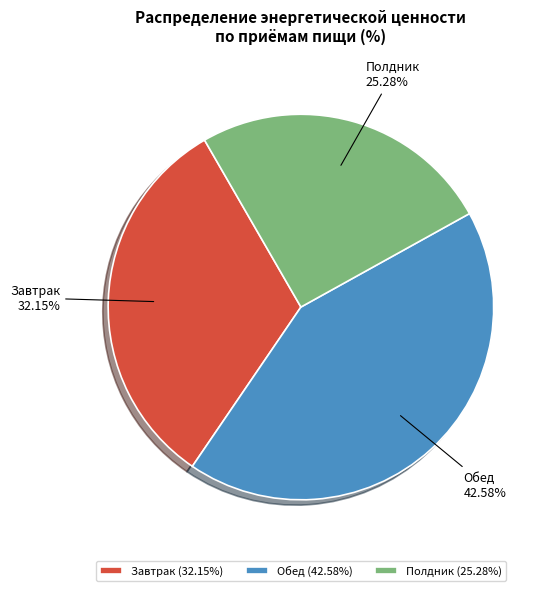

To the nearest percent, what is the combined percentage of Обед and Полдник?

68%